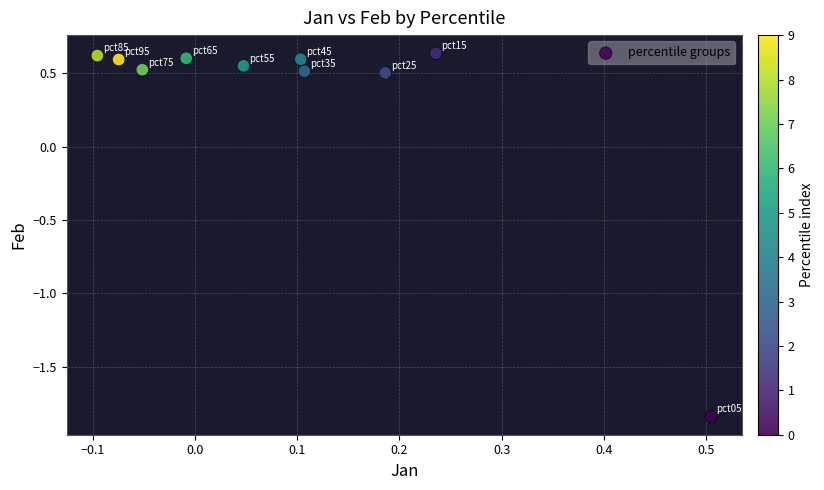

What is the range of Y values (max minus min)?

2.5